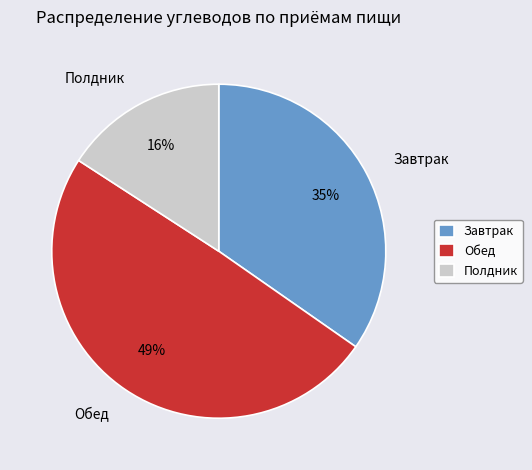

What is the largest slice in the pie chart?

Обед